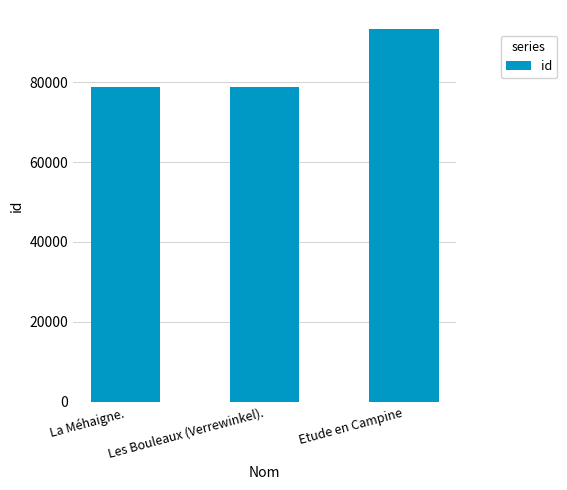

What is the sum of the values at Les Bouleaux (Verrewinkel). and Etude en Campine?

172216